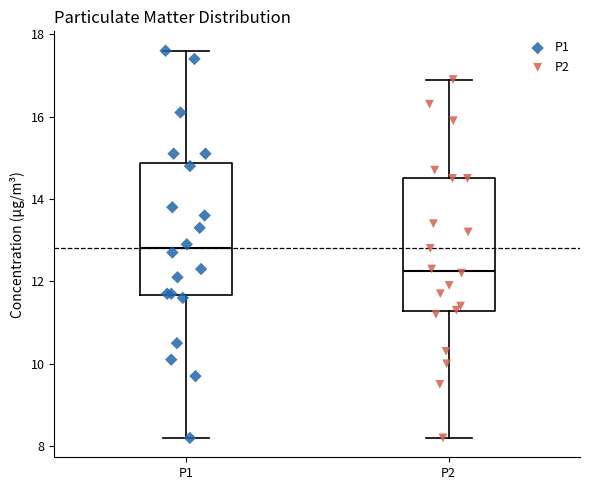

Where is the lower edge of the box for P2 on the y-axis? The values are not printed on the chart, so give them approximately, as read against the axis.

11.2